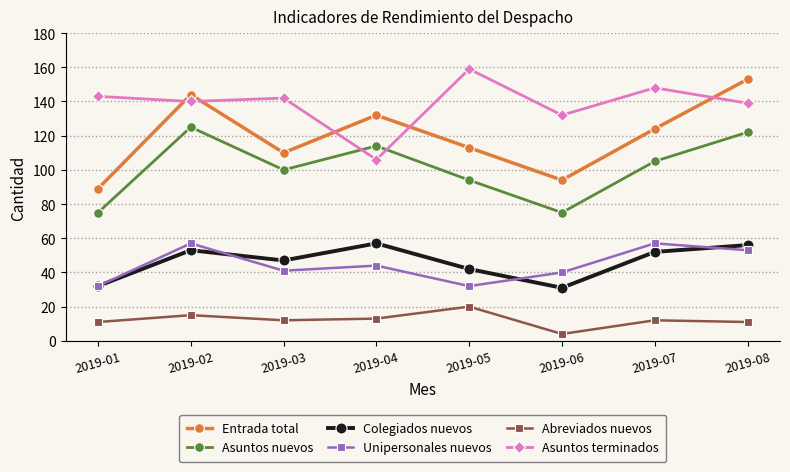

Is it true that Colegiados nuevos equals 20 at 2019-06?

False